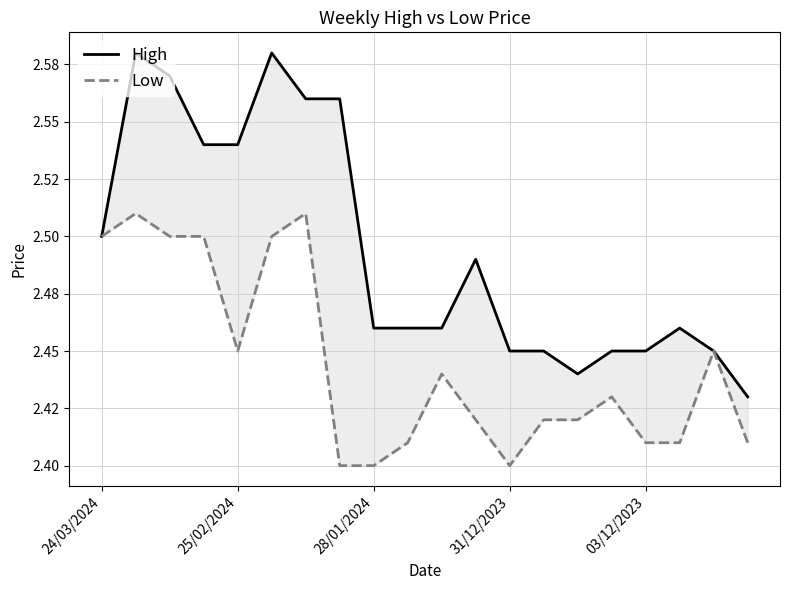

What is the total value across all series at 14?

4.9